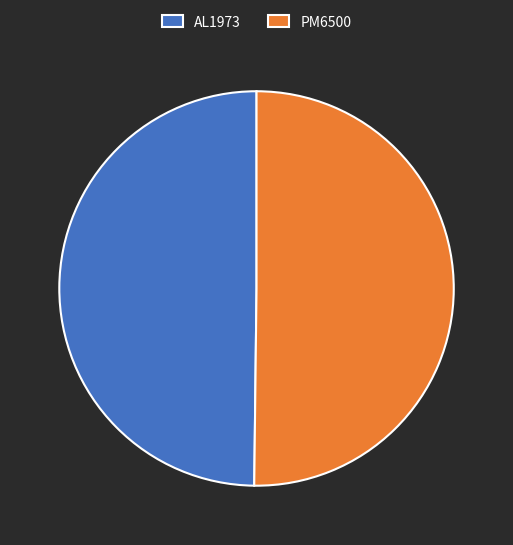

The PM6500 slice represents 36% of the pie. True or false?

False